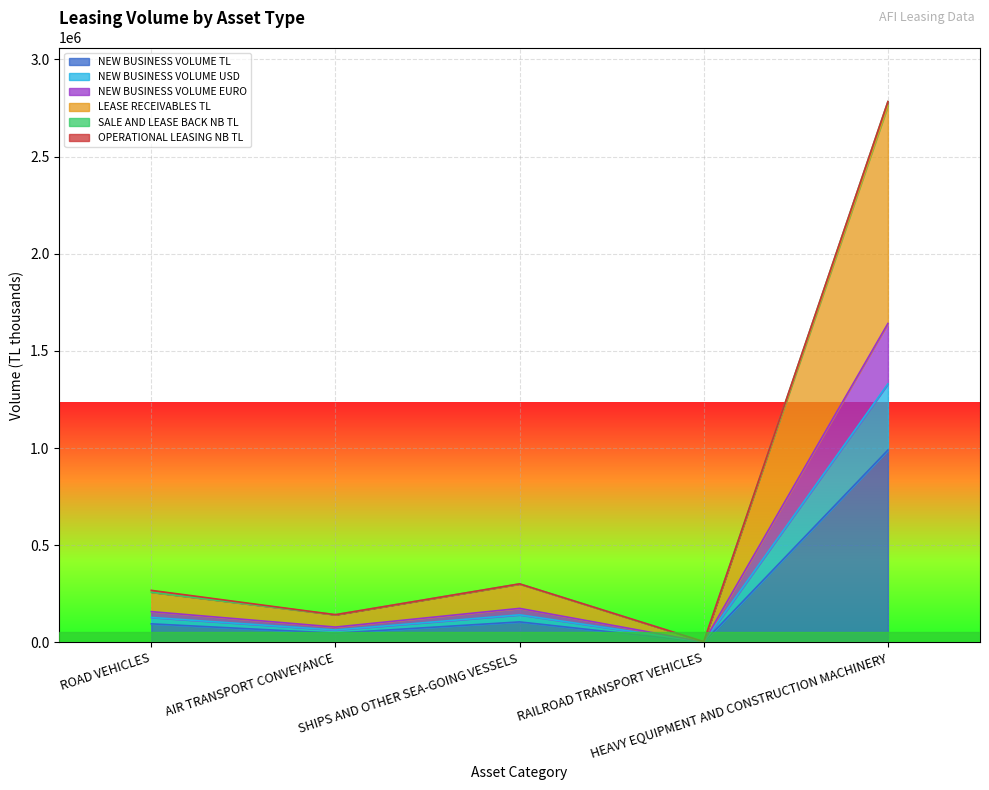

At which category does NEW BUSINESS VOLUME USD reach its first local valley?

AIR TRANSPORT CONVEYANCE